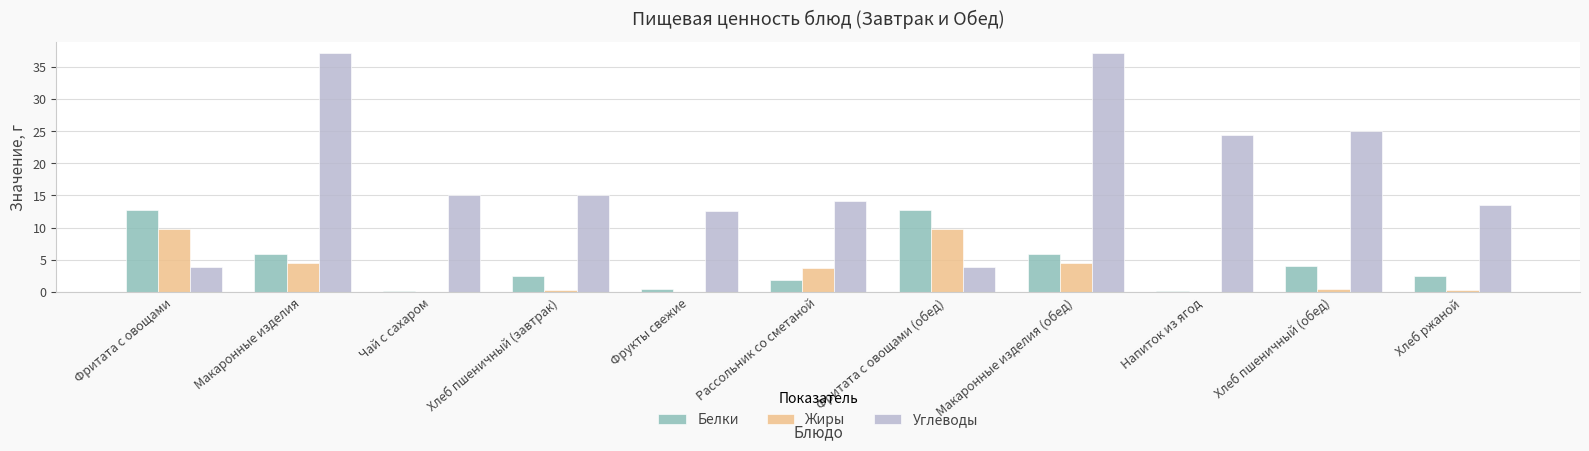

Which series changed the most between Чай с сахаром and Макаронные изделия (обед)?

Углеводы